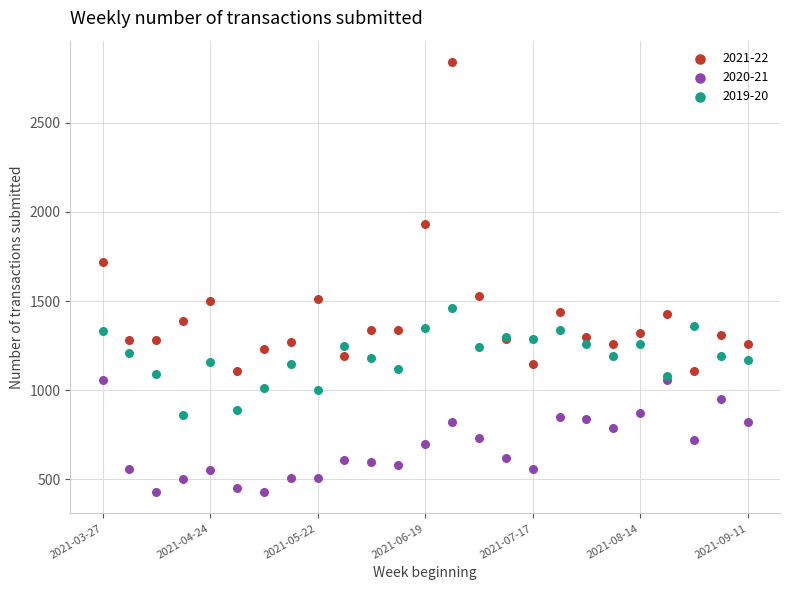

What are all the series names shown in the legend?

2021-22, 2020-21, 2019-20